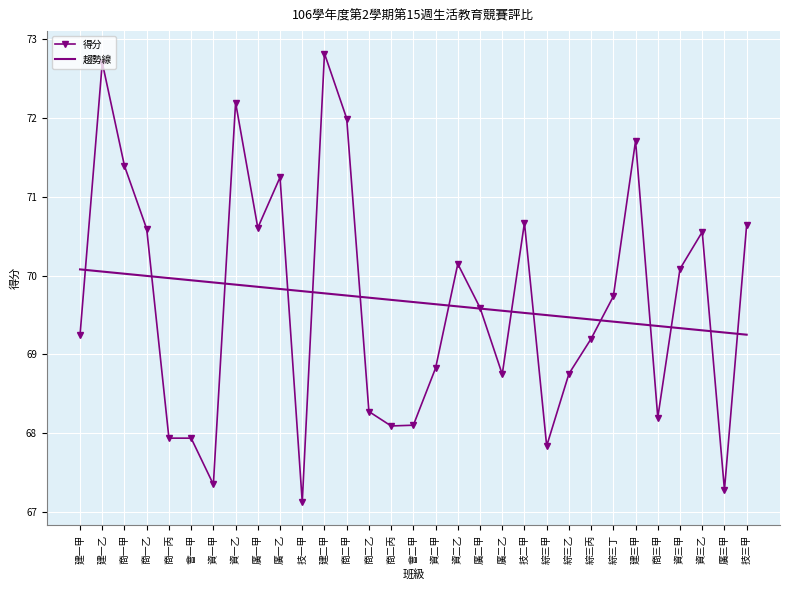

Rank the series at 技二甲 from lowest to highest value.

趨勢線, 得分